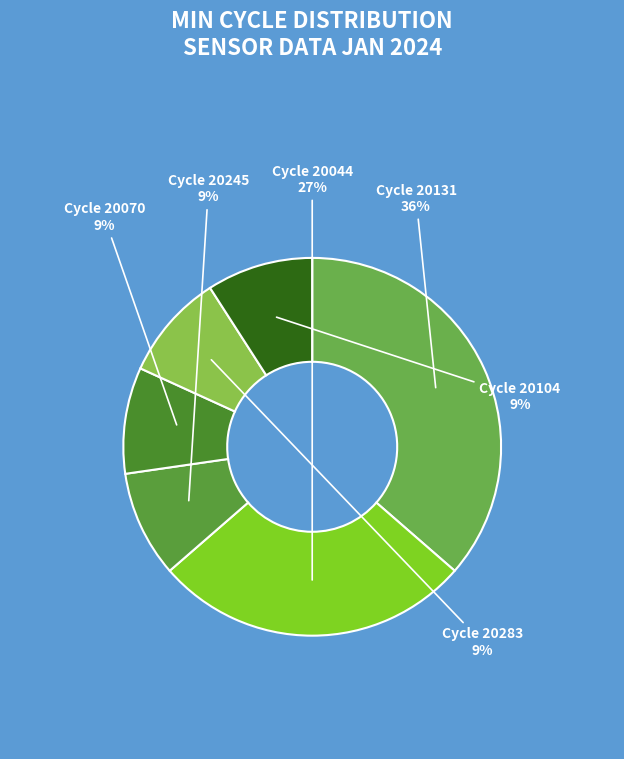

How many slices are in this pie chart?

6